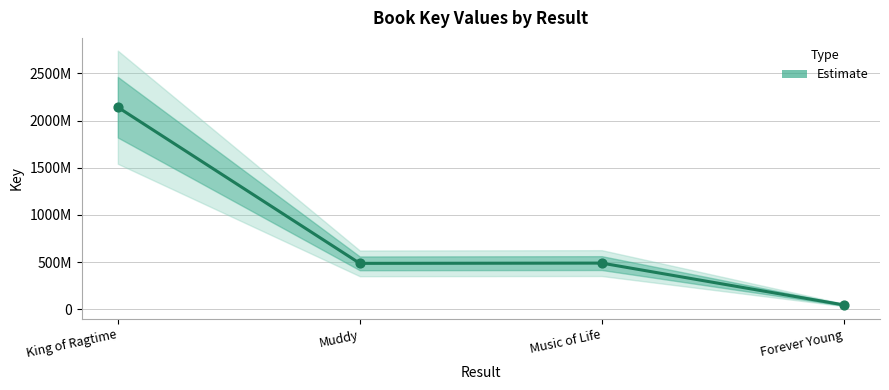

What is the ratio of the value at Muddy to the value at Forever Young?

10.6